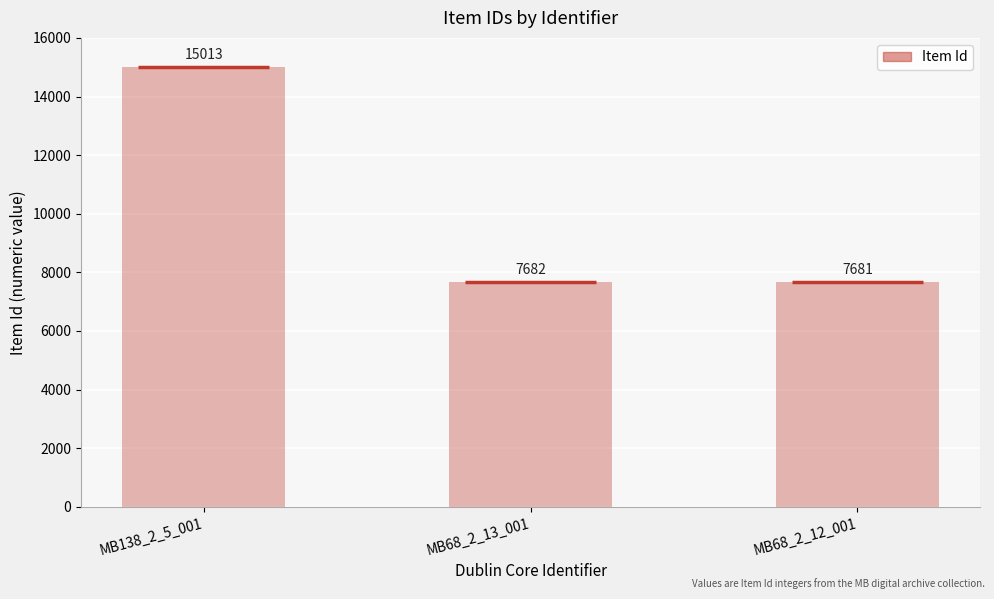

What is the change in value from MB138_2_5_001 to MB68_2_12_001?

-7332